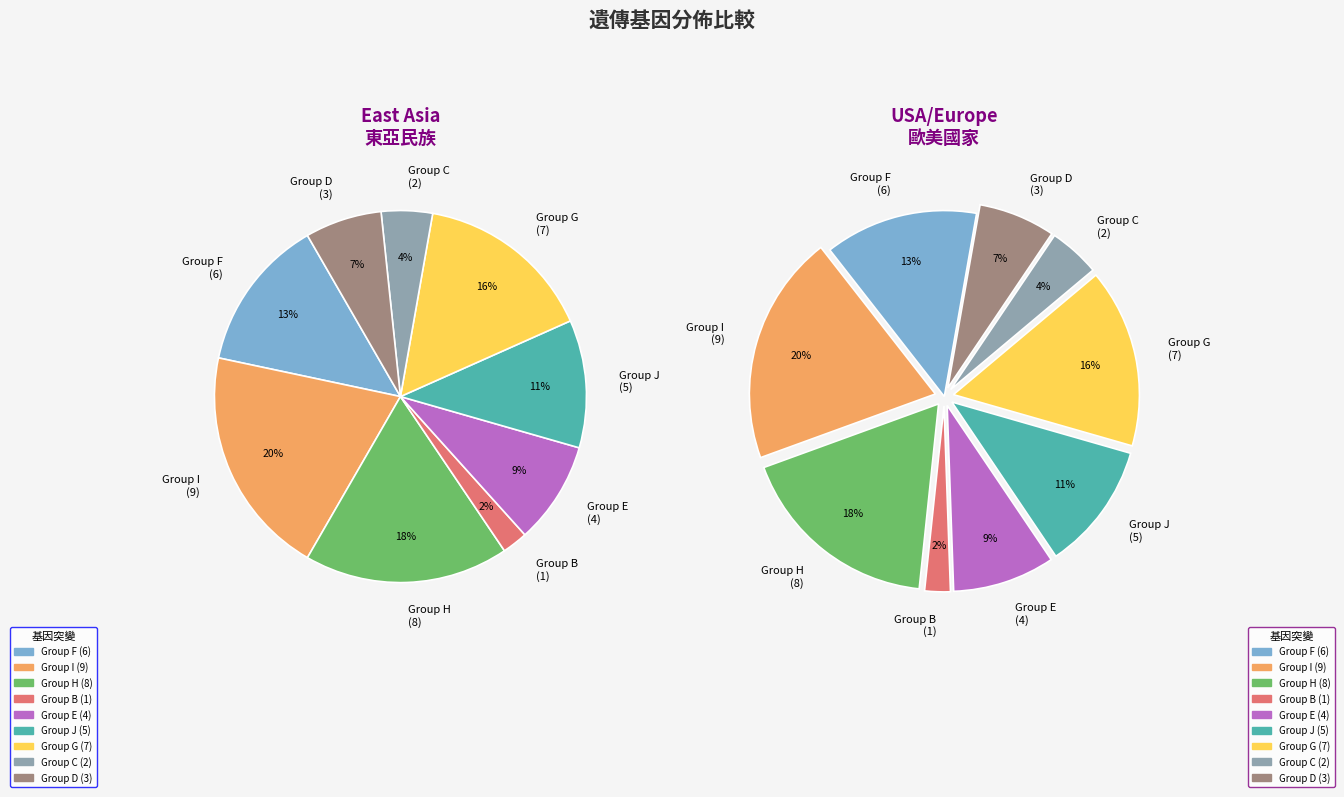

Is it true that 1 is 2% of the pie?

True